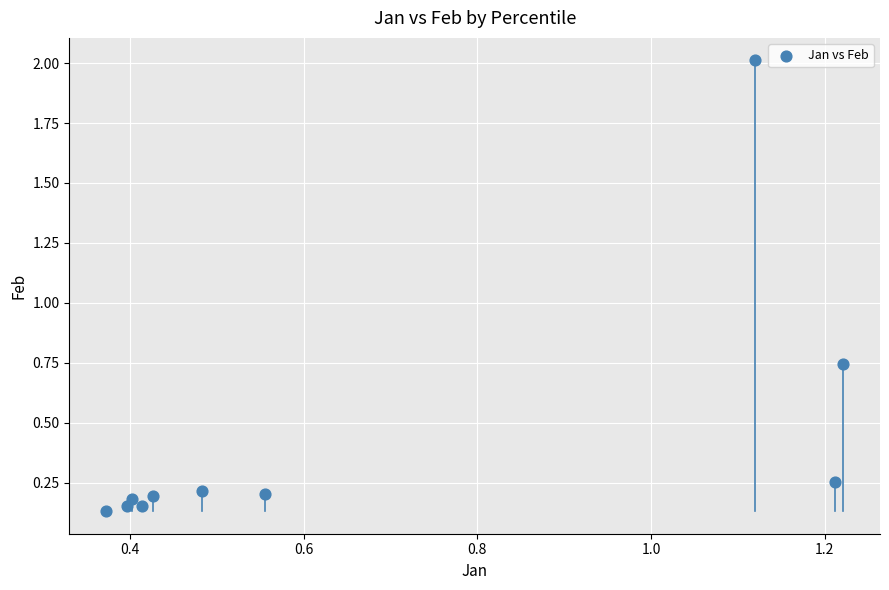

What is the range of X values (max minus min)?

0.8